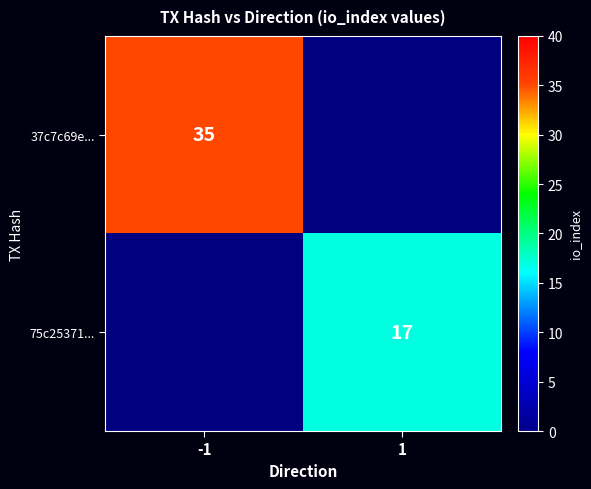

How many series are shown in this chart?

2